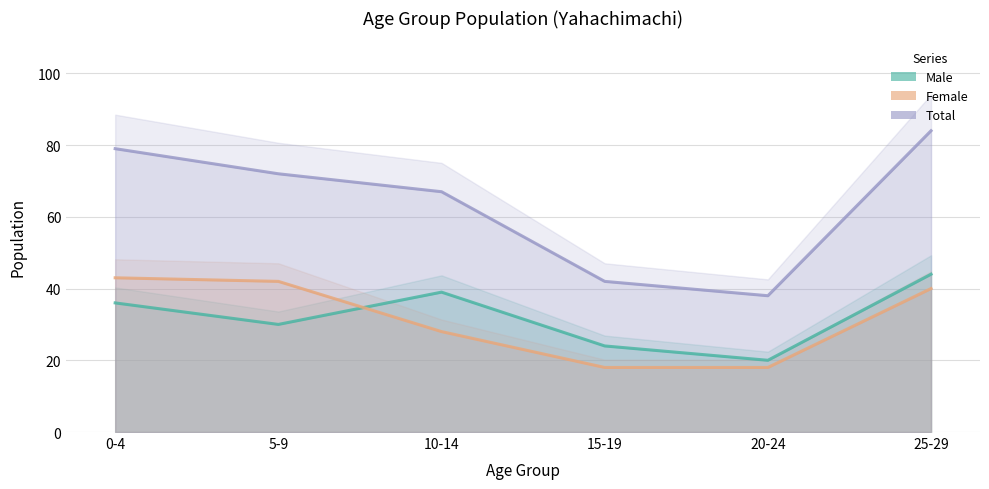

What is the sum of all Total values?

382